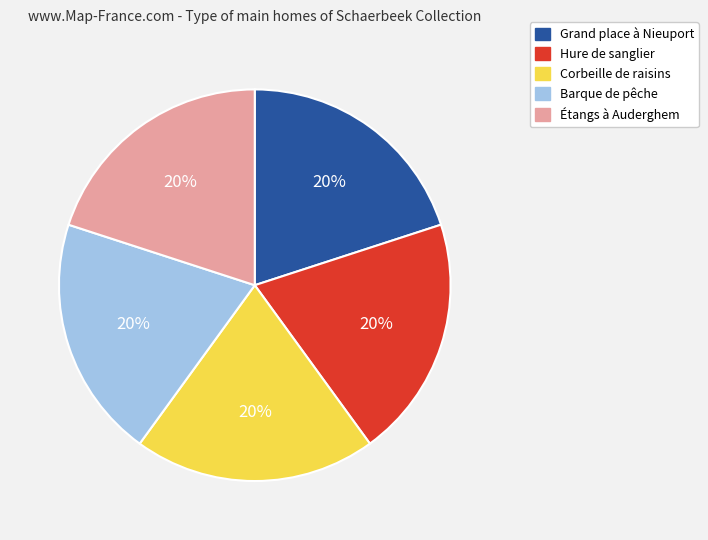

What is the ratio of the value at Barque de pêche to the value at Grand place à Nieuport?

1.0